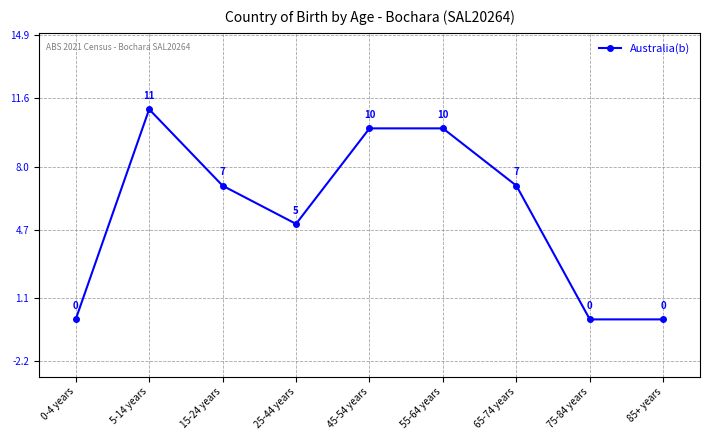

What position from the right is 25-44 years?

6